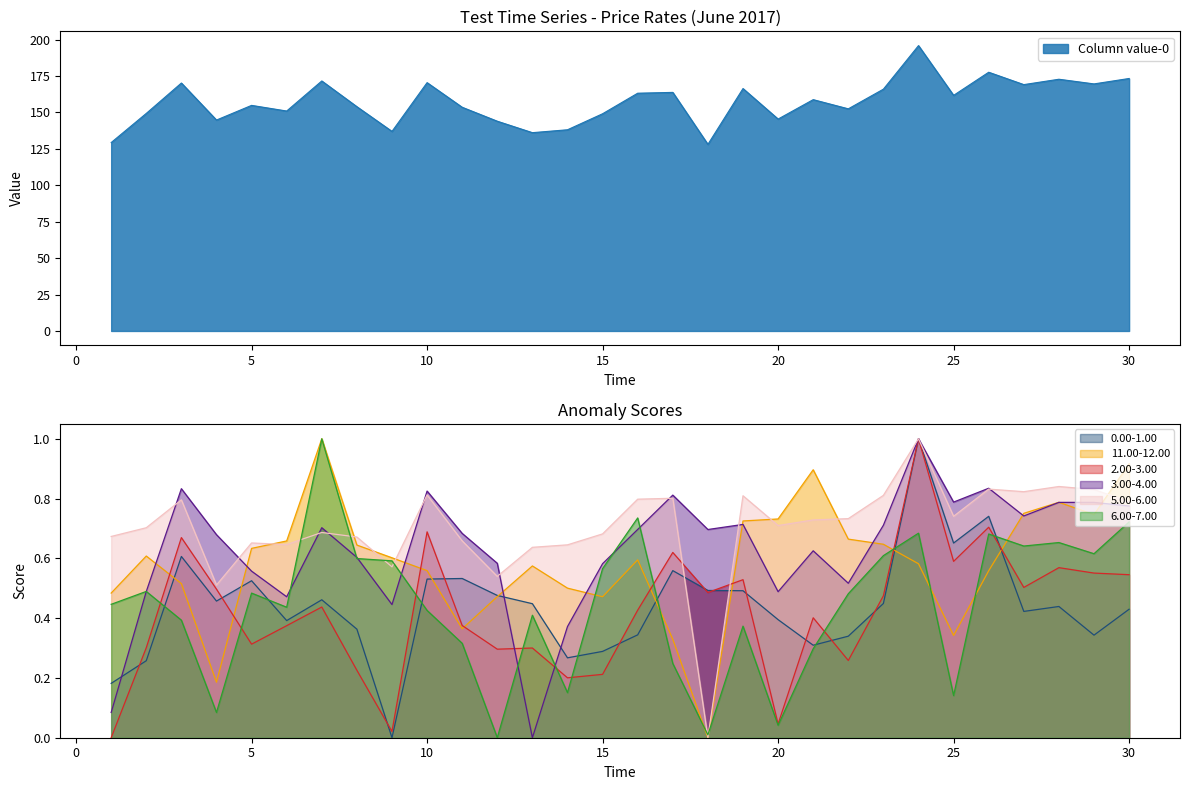

Rank the categories by 3.00-4.00 value from lowest to highest.

13, 1, 14, 9, 6, 20, 2, 22, 5, 15, 12, 8, 21, 4, 11, 18, 16, 7, 23, 19, 27, 30, 28, 29, 25, 17, 10, 3, 26, 24